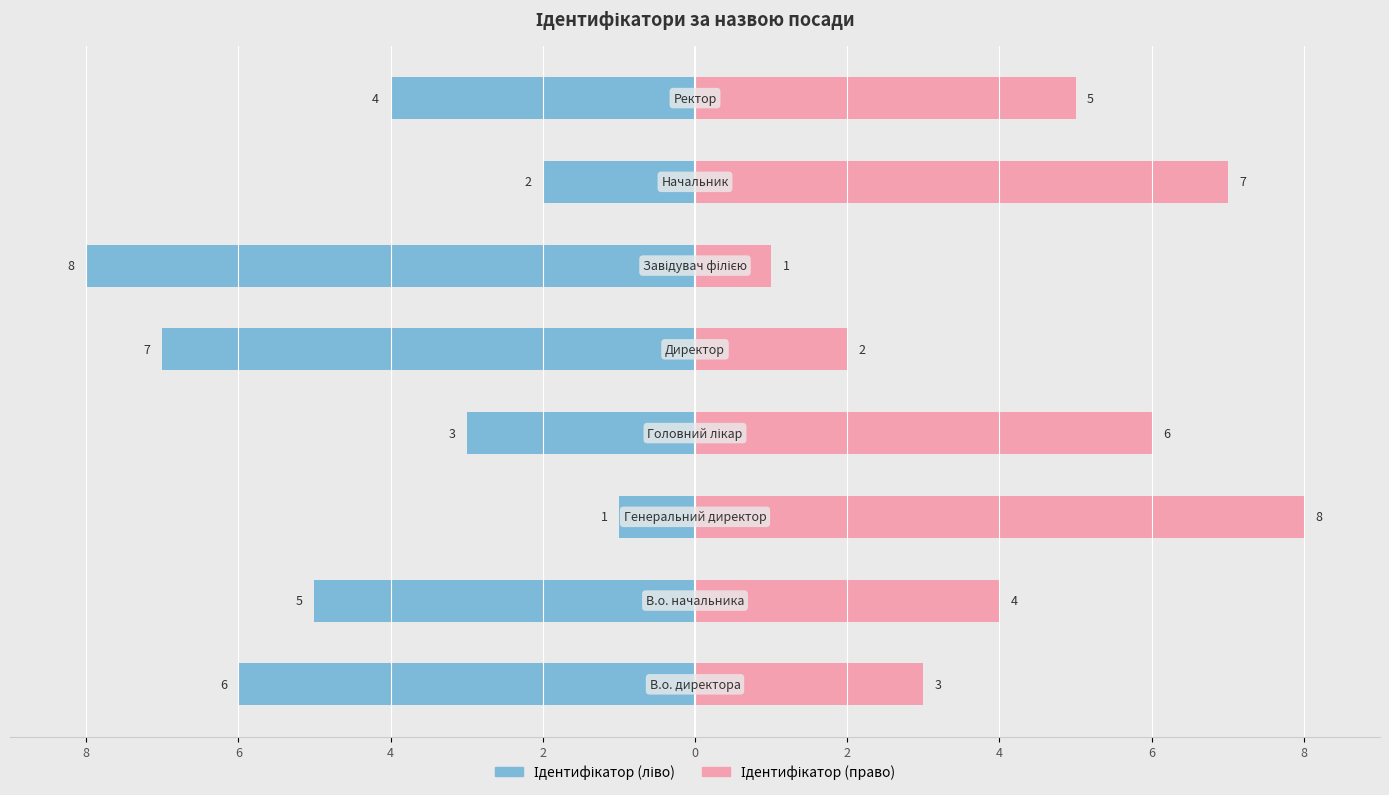

Reading left to right, transcribe all the data shown in this chart.

Ідентифікатор (ліво): -6	-5	-1	-3	-7	-8	-2	-4
Ідентифікатор (право): 3	4	8	6	2	1	7	5